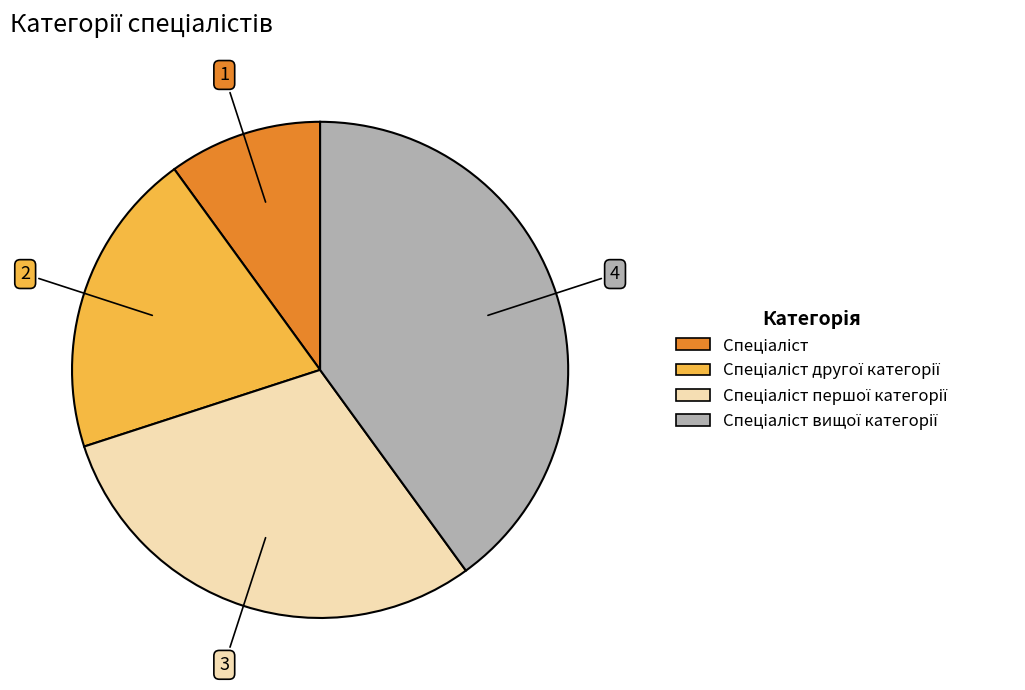

How many segments does this pie chart have?

4